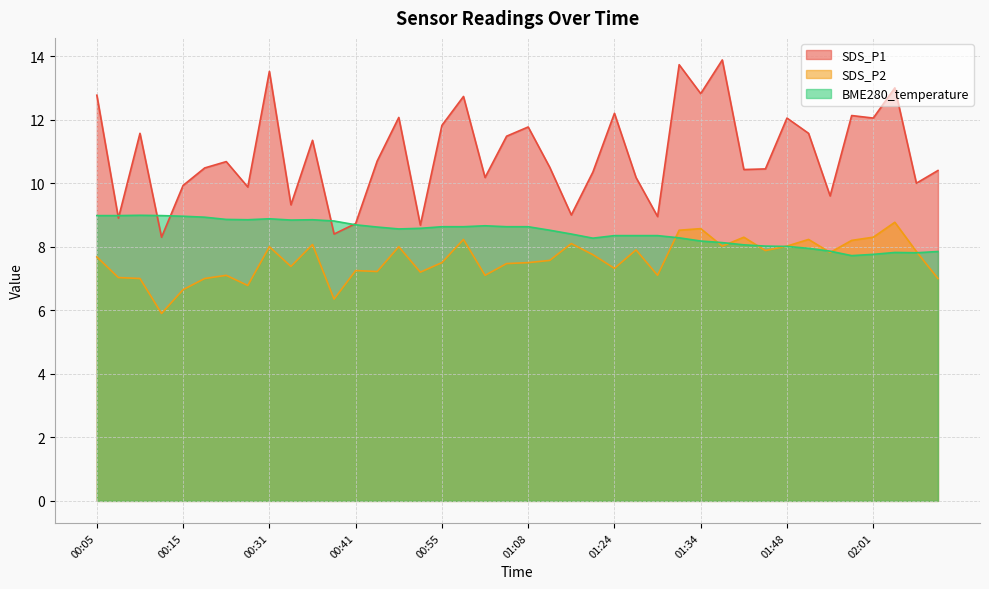

At which category is the sum across all series the highest?

01:32